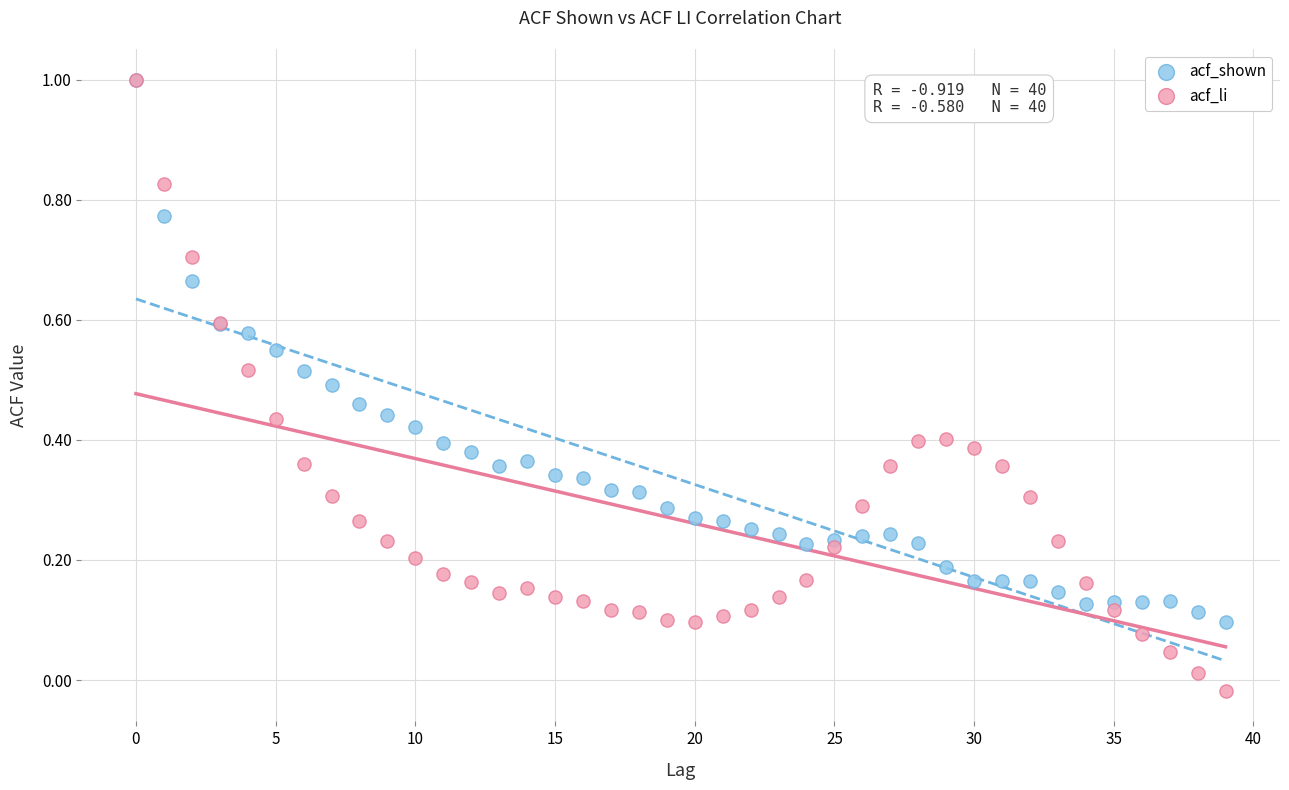

What are all the series names shown in the legend?

acf_shown, acf_li